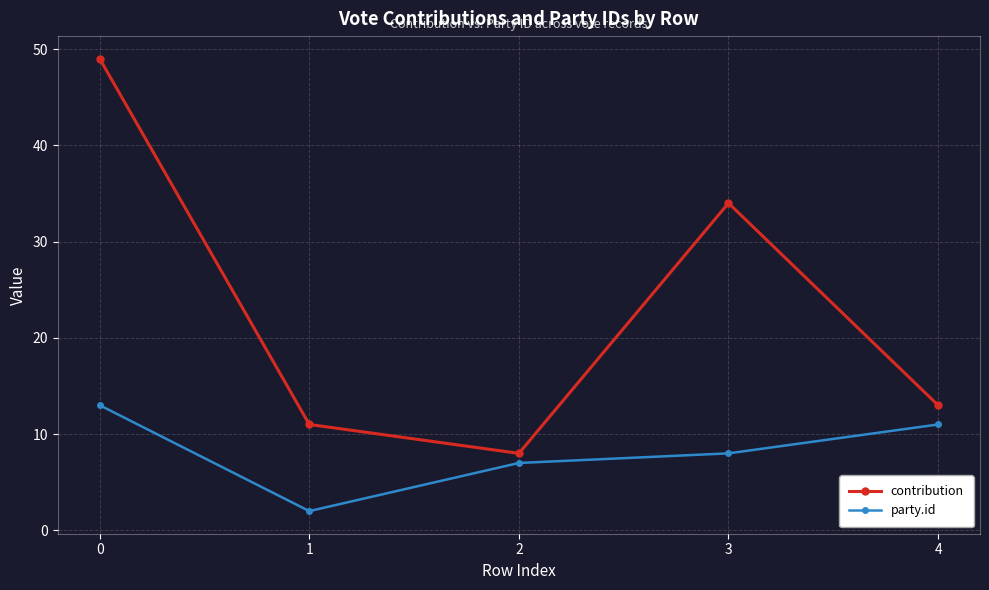

What is the value of the party.id point at the 2nd from the left?

2